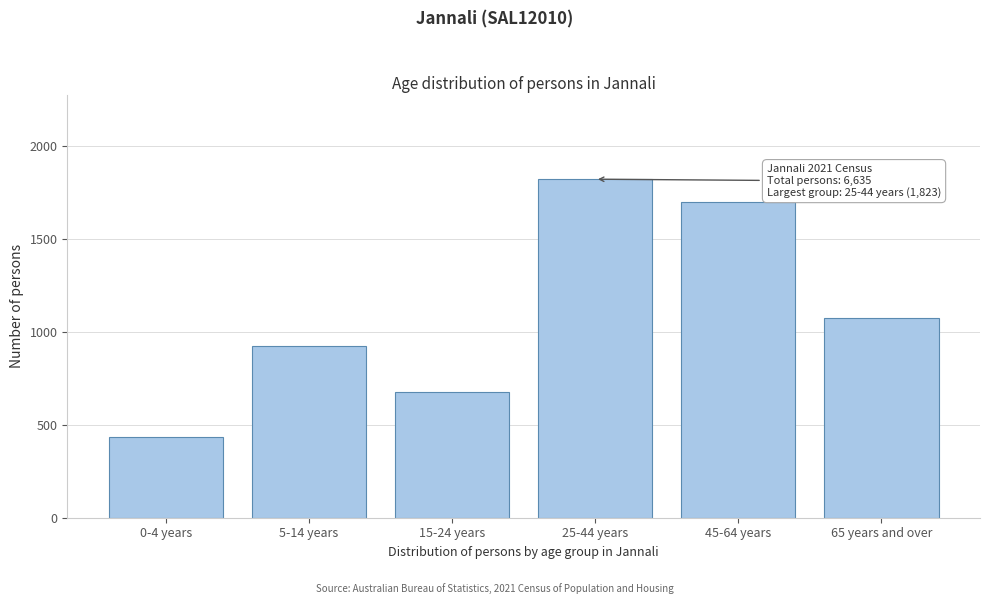

Reading left to right, extract all data points from this chart.

434	925	677	1823	1702	1074